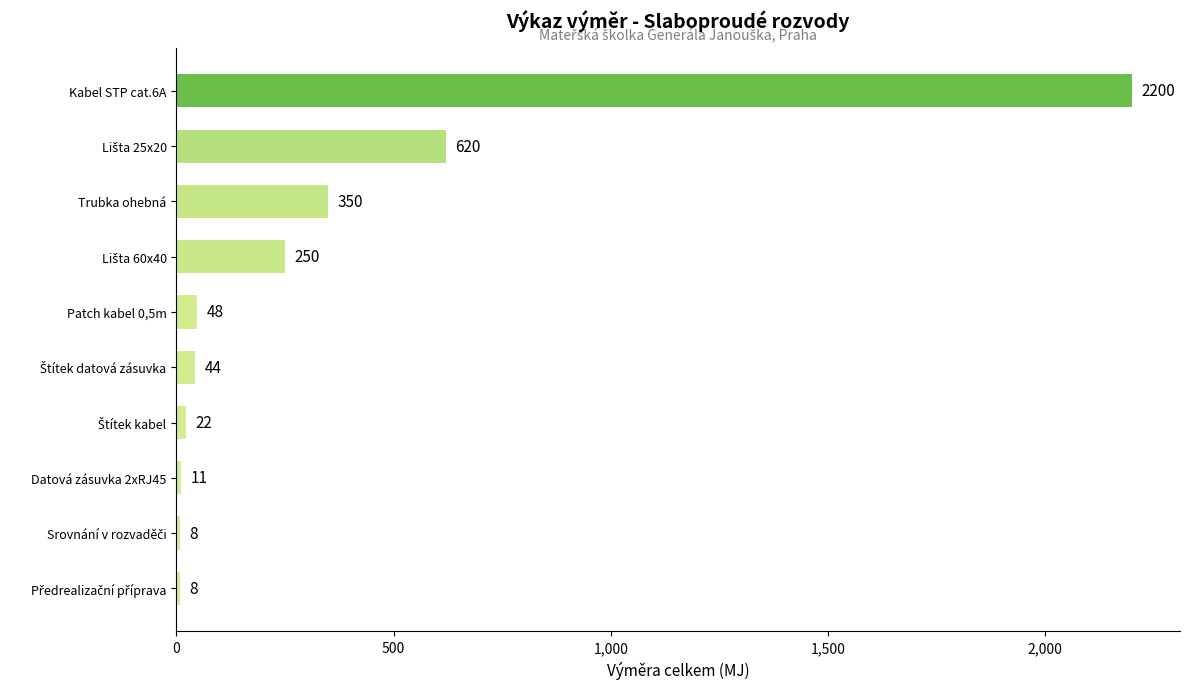

Reading bottom to top, extract all data points from this chart.

8	8	11	22	44	48	250	350	620	2200